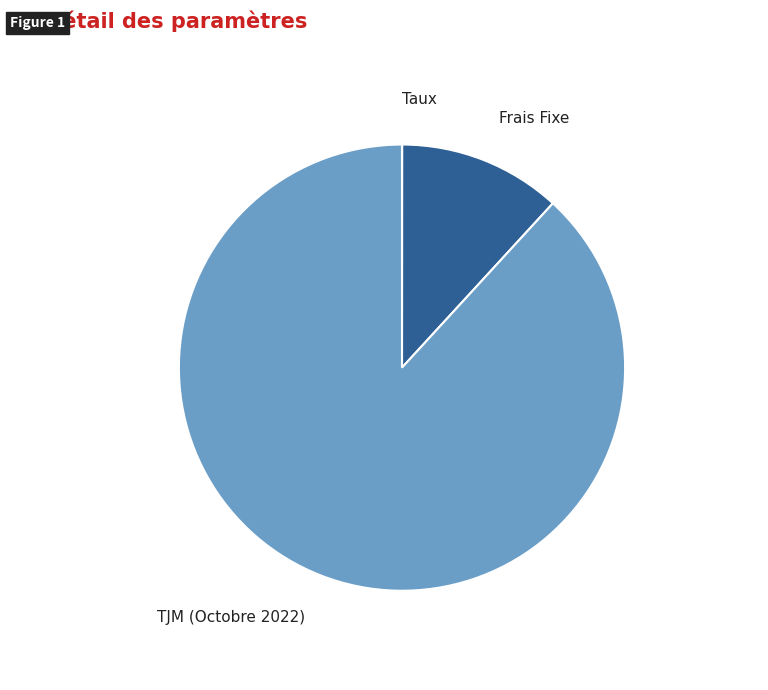

Is there any slice that represents more than half of the pie?

Yes